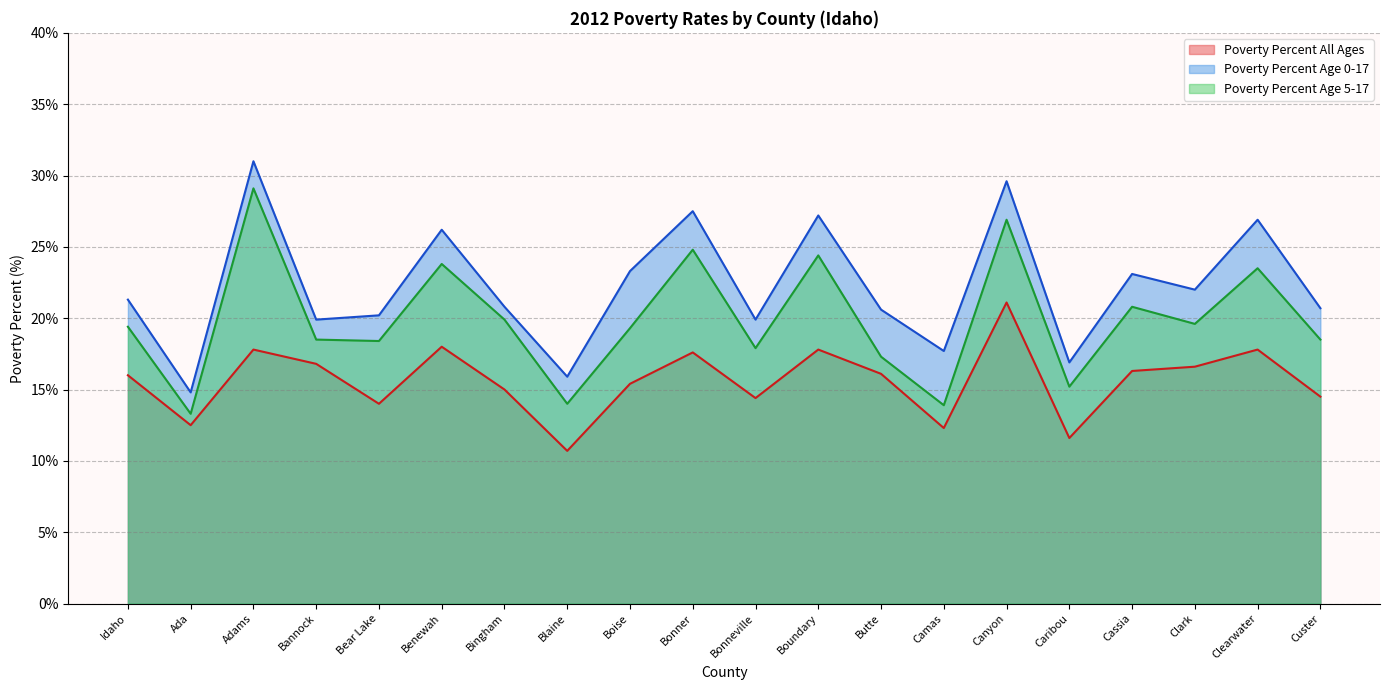

What are all the series names shown in the legend?

Poverty Percent All Ages, Poverty Percent Age 0-17, Poverty Percent Age 5-17